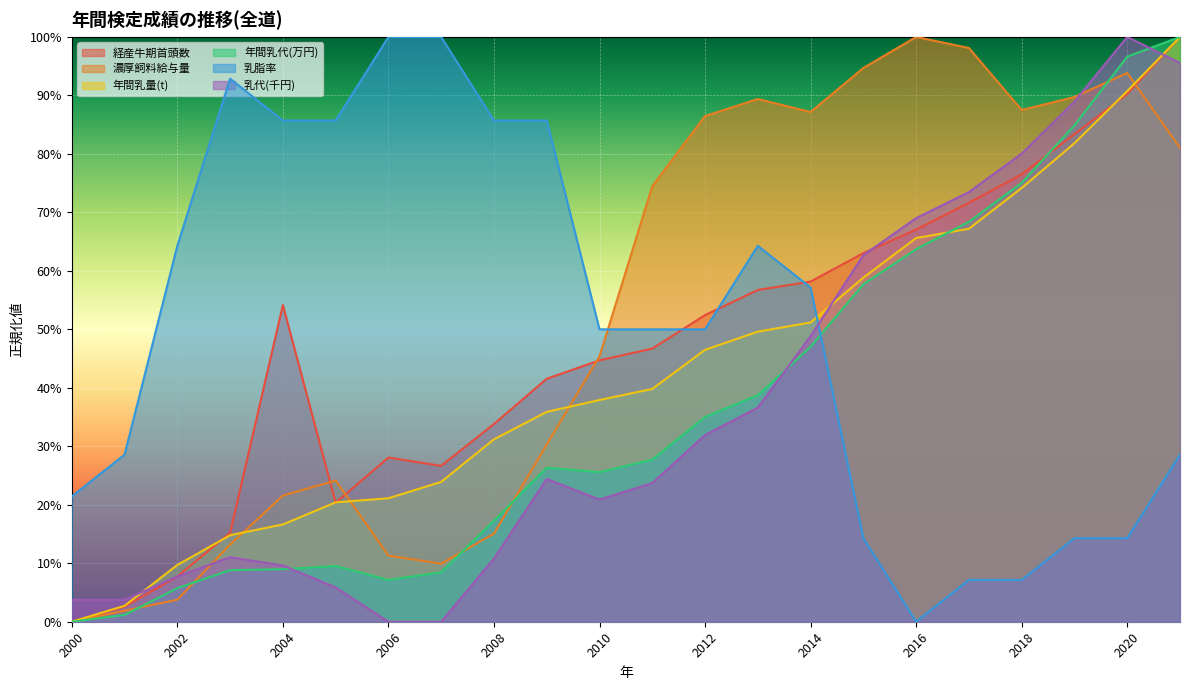

How many interior local peaks does the 経産牛期首頭数 series have?

2